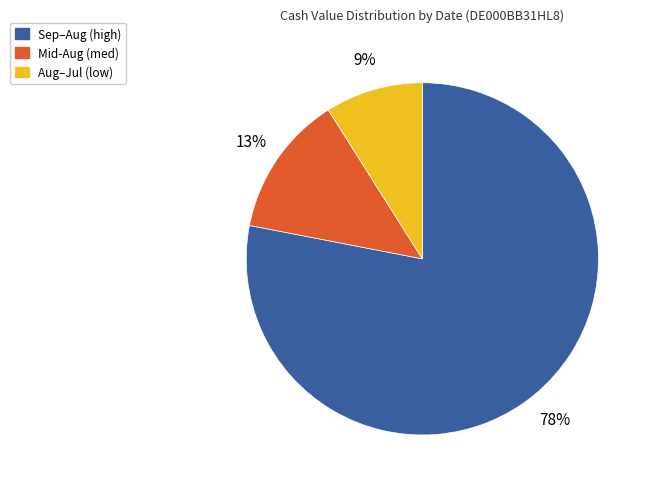

Rank the categories by value from highest to lowest.

Sep–Aug (high), Mid-Aug (med), Aug–Jul (low)